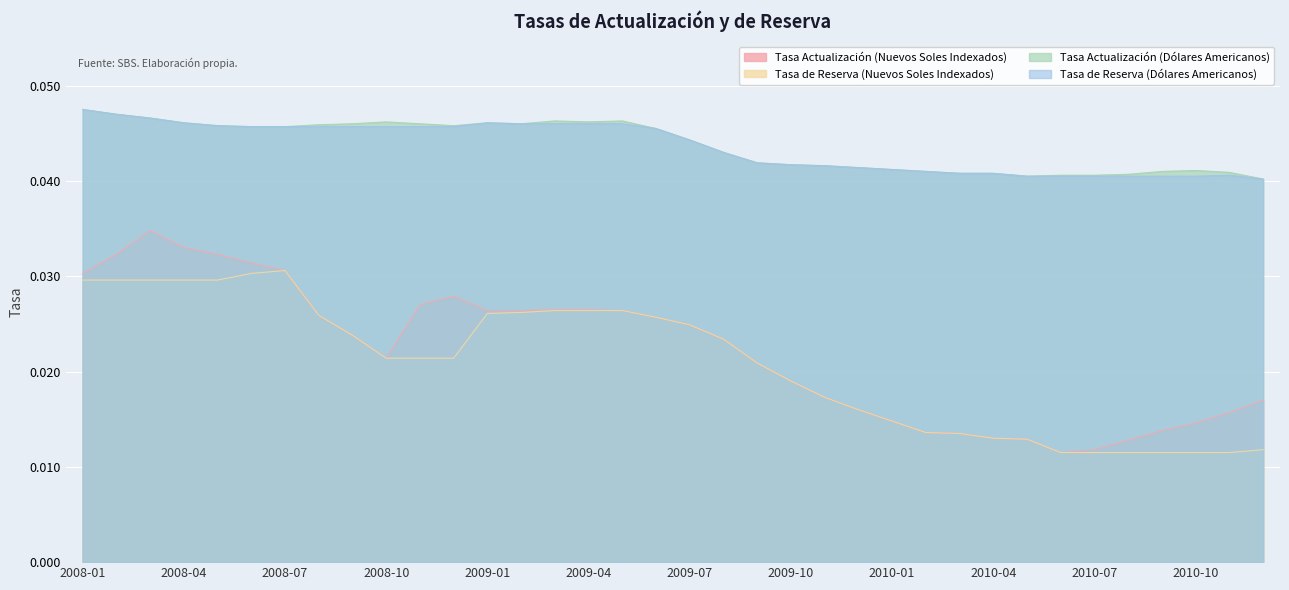

How many lines are shown in the chart?

4